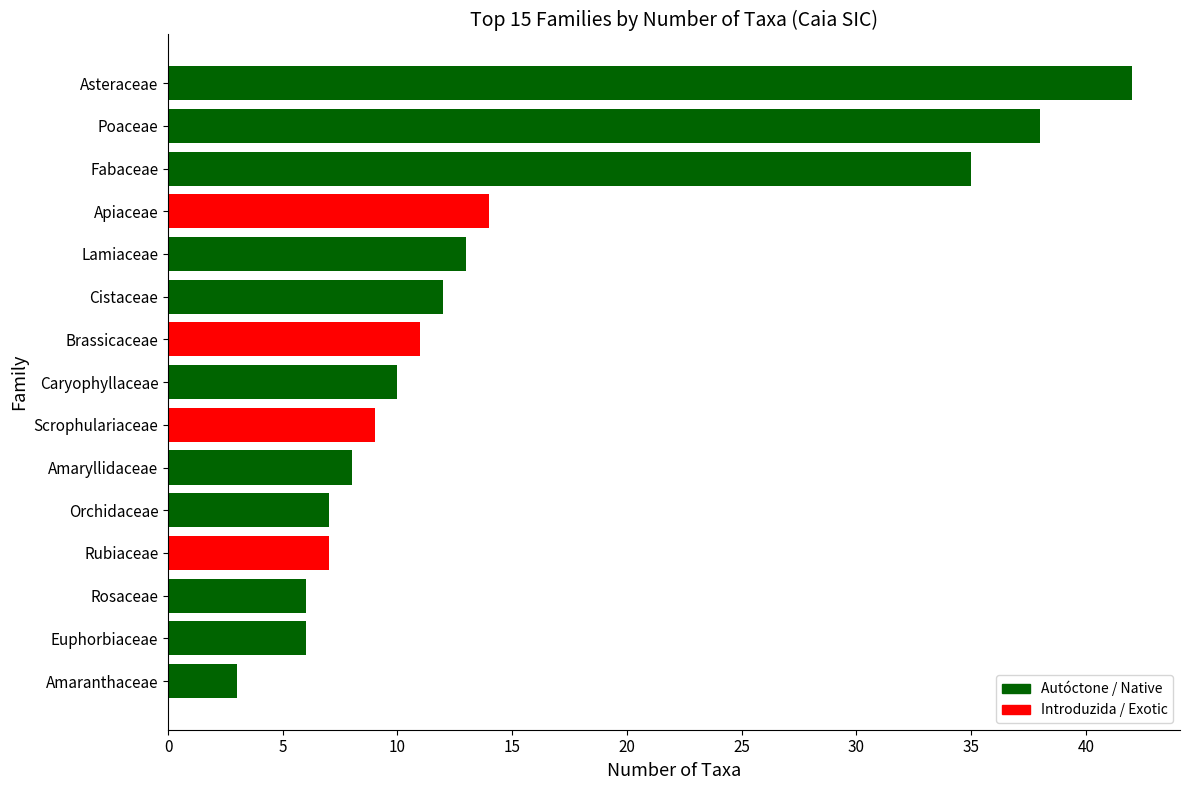

At which label is the value closest to 22?

Apiaceae